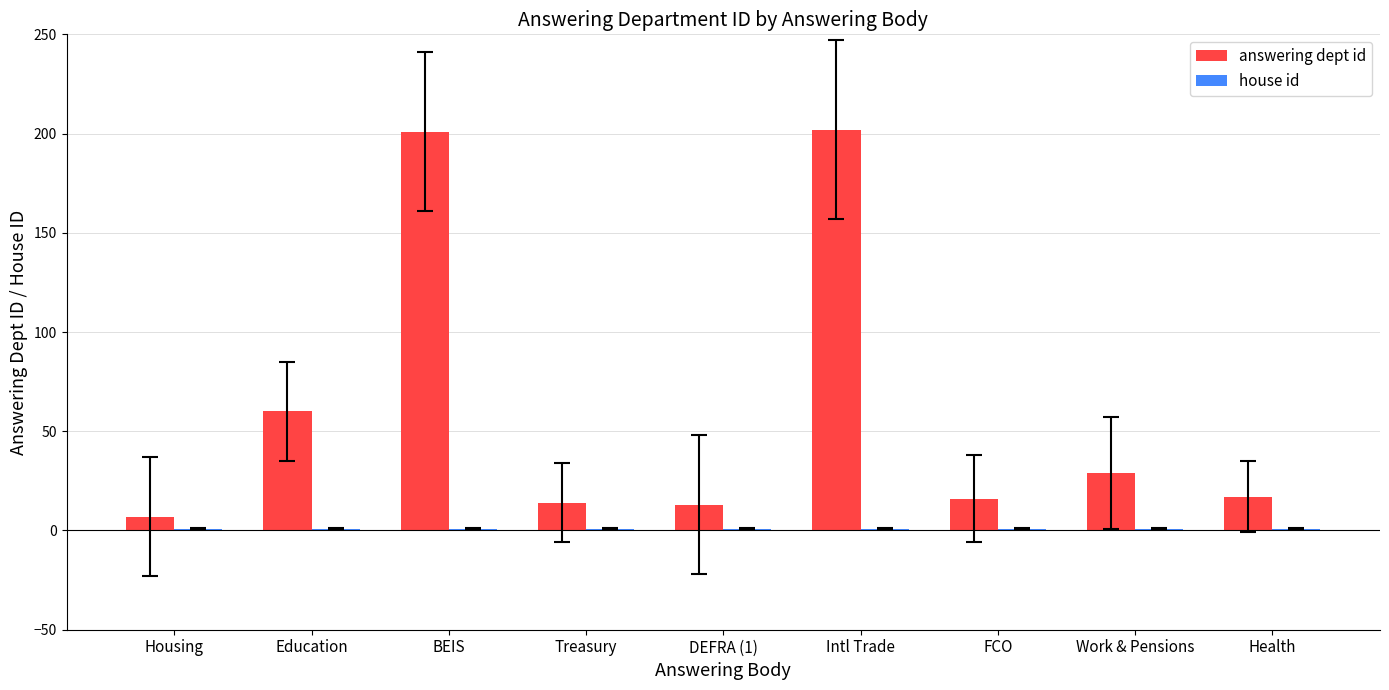

What is the maximum value shown in the chart?

202